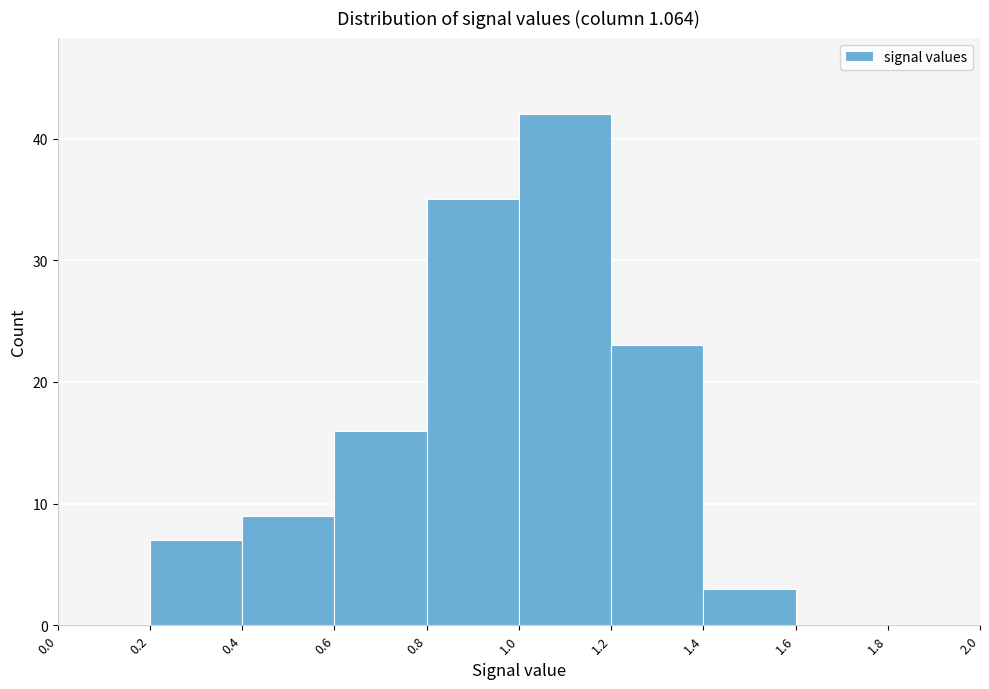

Reading left to right, list every bar in this chart as the range it spans on the x-axis followed by its height. The values are not printed on the chart, so give them approximately, as read against the axis.

0.0 to 0.2: 0
0.2 to 0.4: 7
0.4 to 0.6: 9
0.6 to 0.8: 16
0.8 to 1.0: 35
1.0 to 1.2: 42
1.2 to 1.4: 23
1.4 to 1.6: 3
1.6 to 1.8: 0
1.8 to 2.0: 0